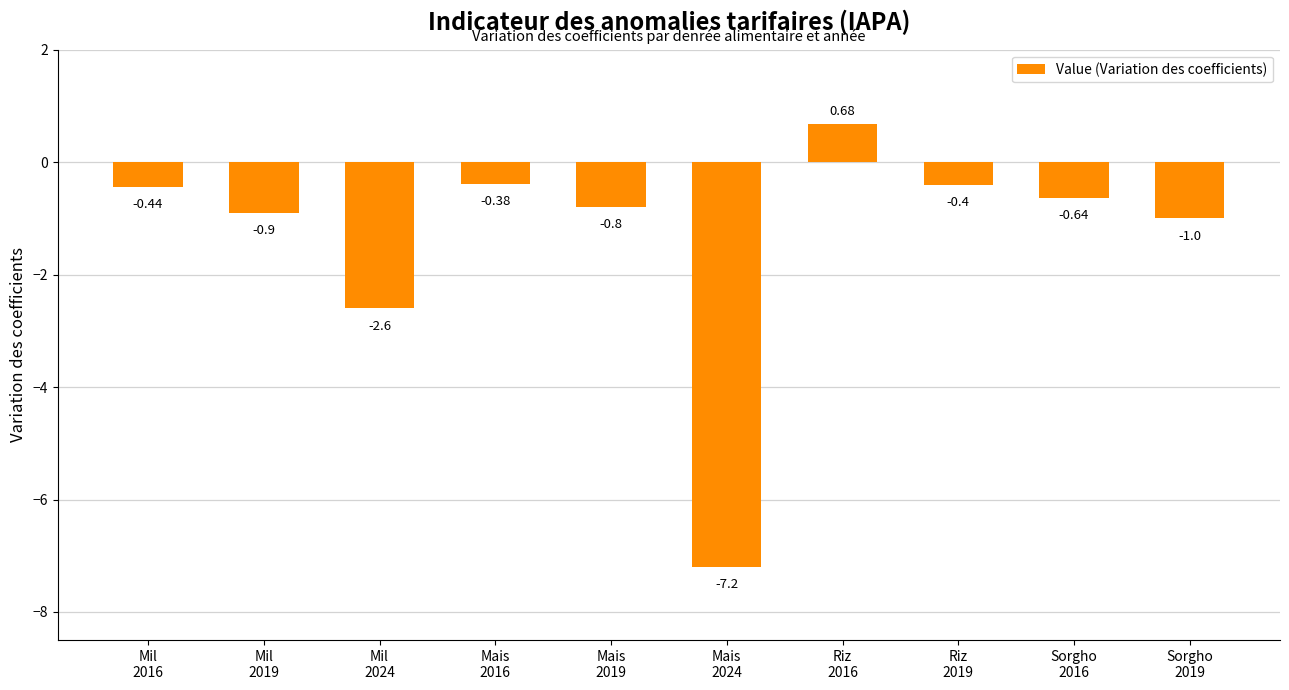

Count the number of values greater than 0.

1